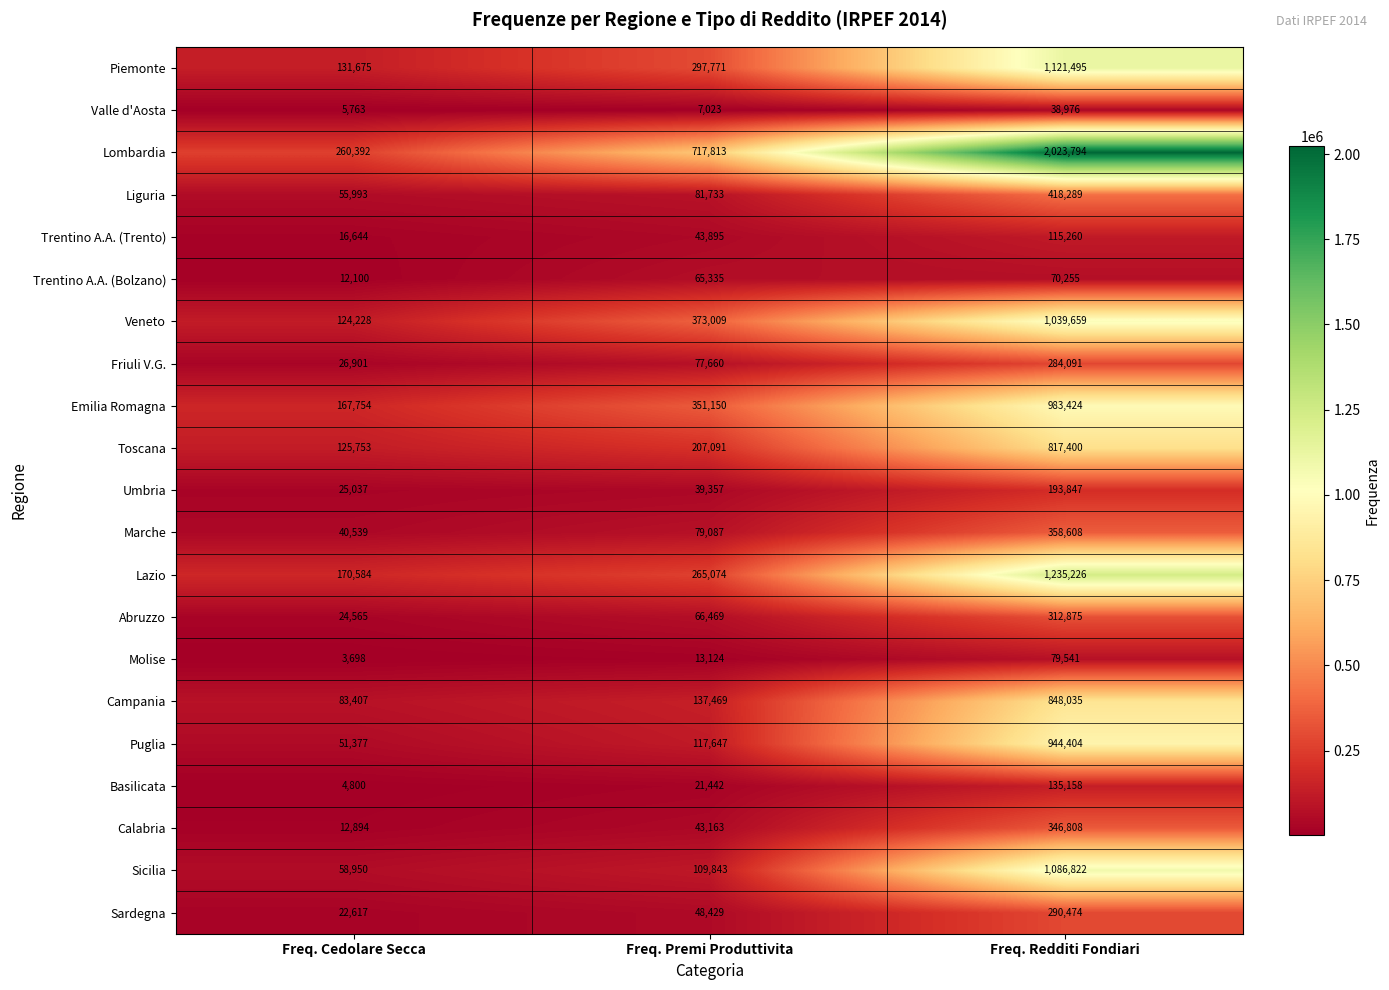

What is the total value across all series at Freq. Premi Produttivita?

3163584